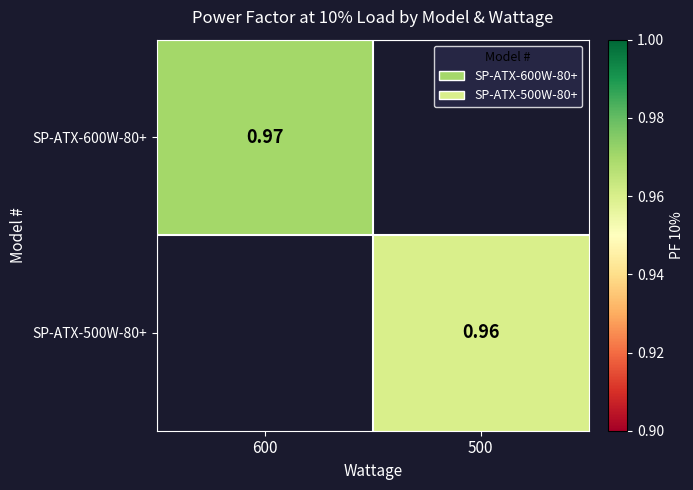

Is the value of SP-ATX-500W-80+ at 500 greater than the value of SP-ATX-600W-80+ at 600?

No